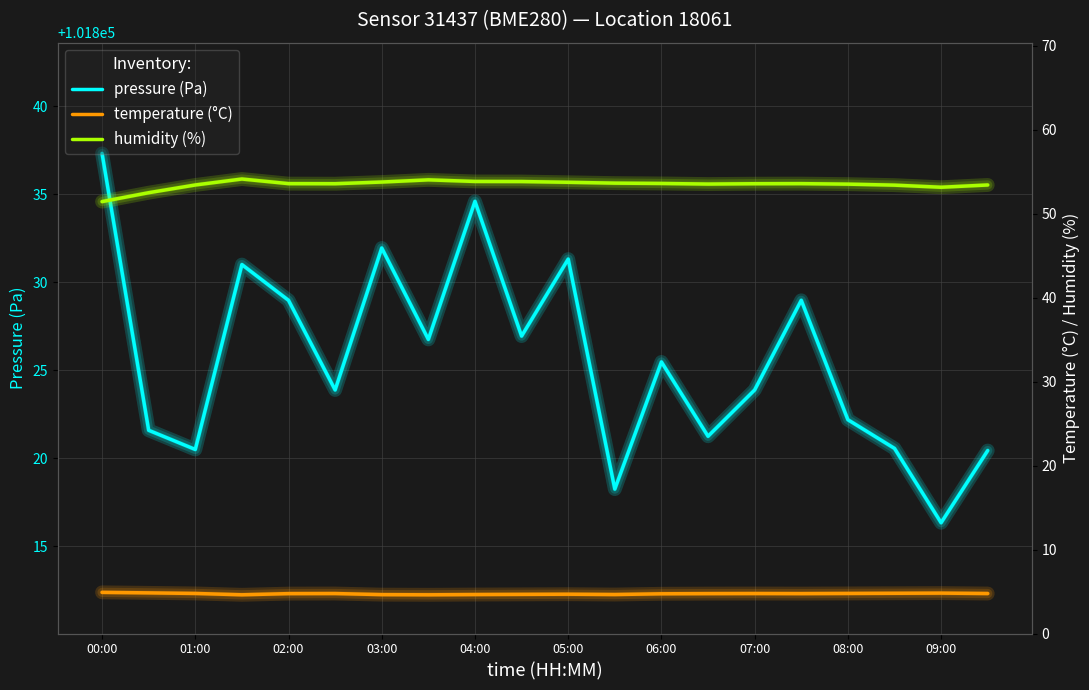

Is this an area chart (filled region under the line)?

No